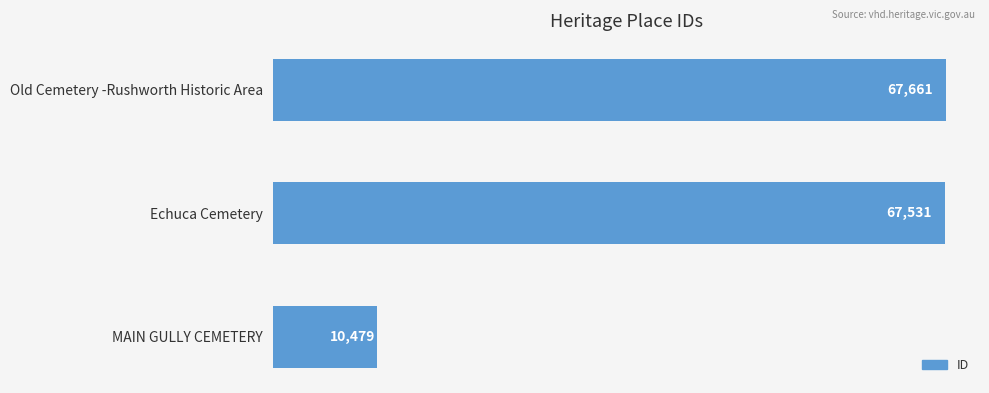

What is the difference between the maximum and second lowest values?

130